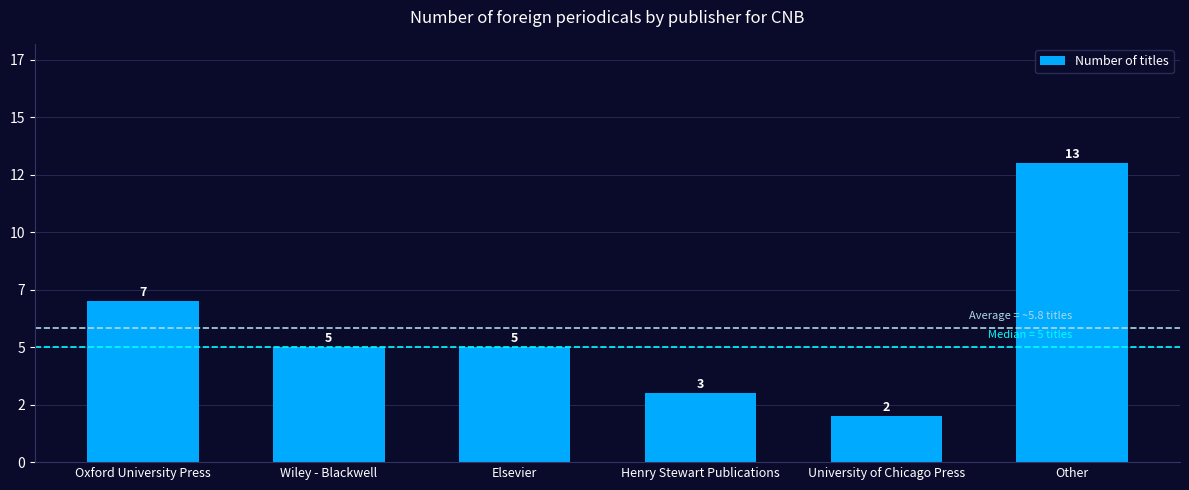

Rank the categories by value from highest to lowest.

Other, Oxford University Press, Wiley - Blackwell, Elsevier, Henry Stewart Publications, University of Chicago Press